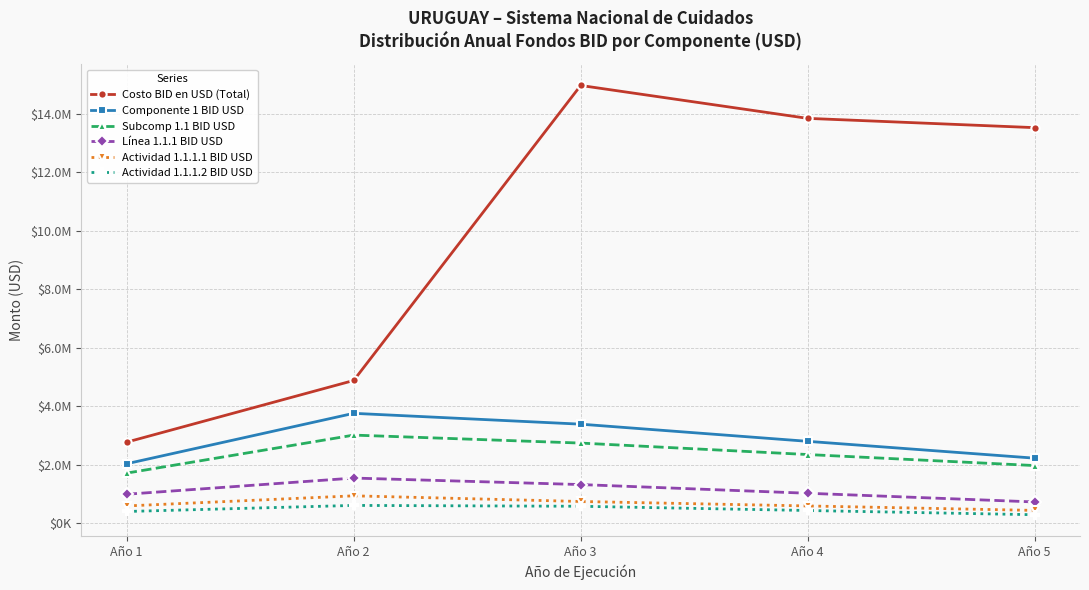

Does the chart have visible grid lines?

Yes